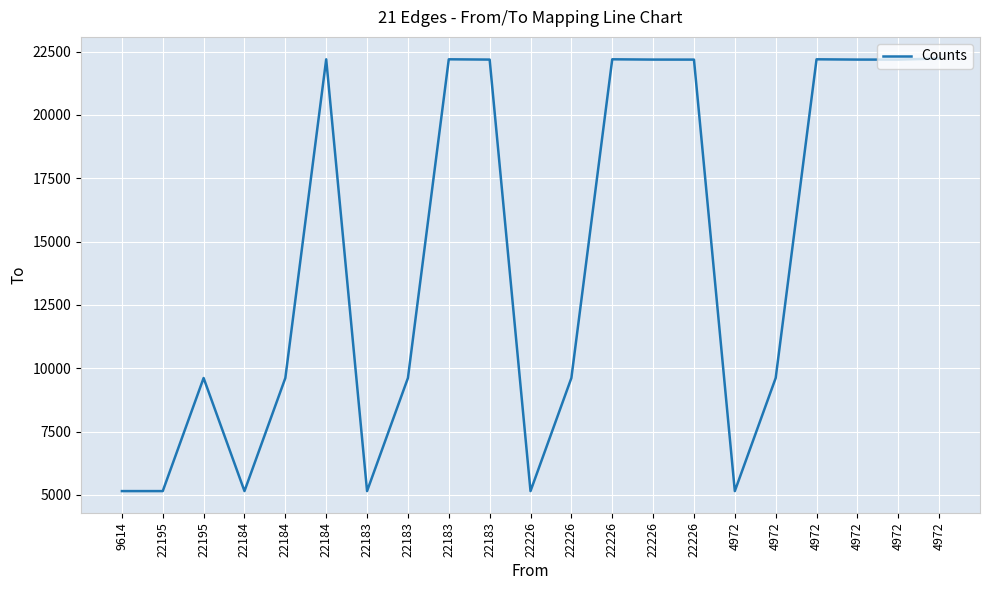

How many interior local peaks (higher than both neighbors) does the data have?

5